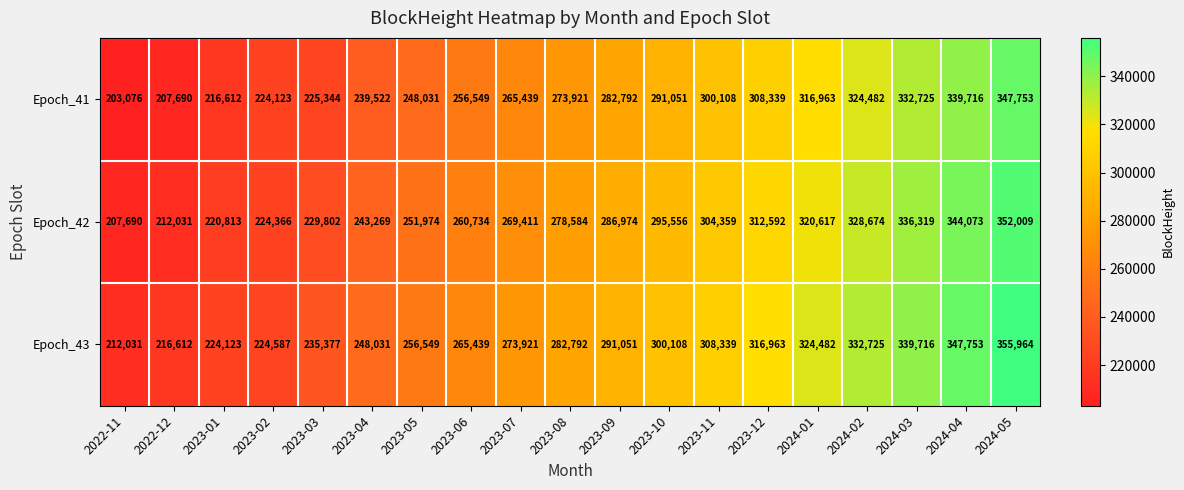

At 2023-08, list the series in order from largest to smallest.

Epoch_43, Epoch_42, Epoch_41